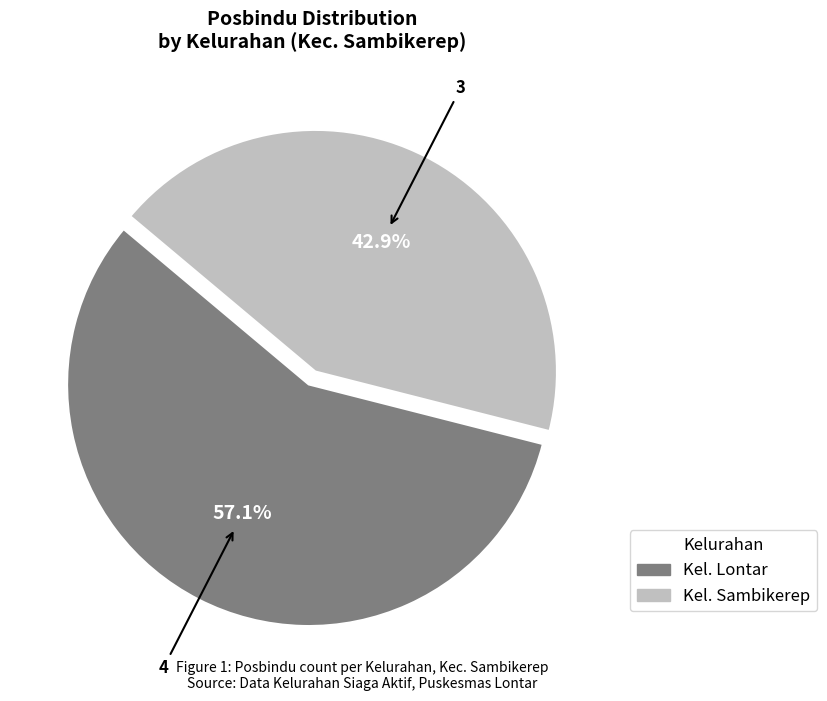

Which has a higher value, Kel. Lontar or Kel. Sambikerep?

Kel. Lontar